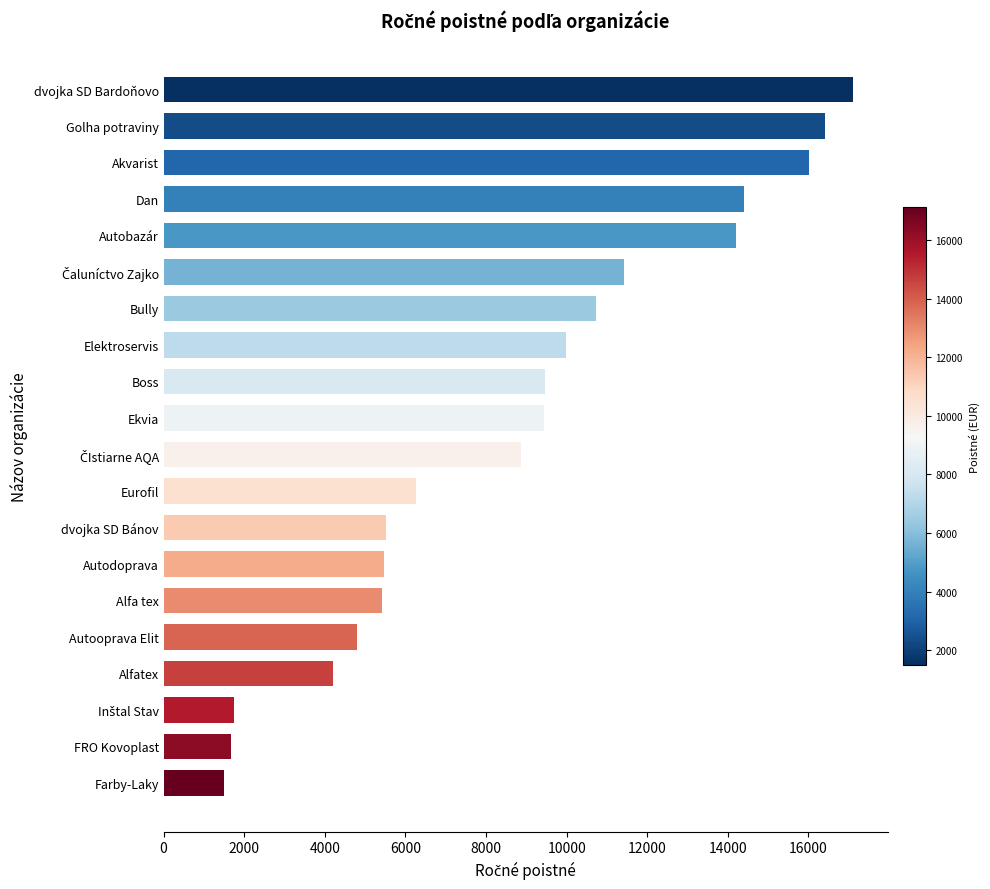

What is the difference between the second highest and minimum values?

14902.8